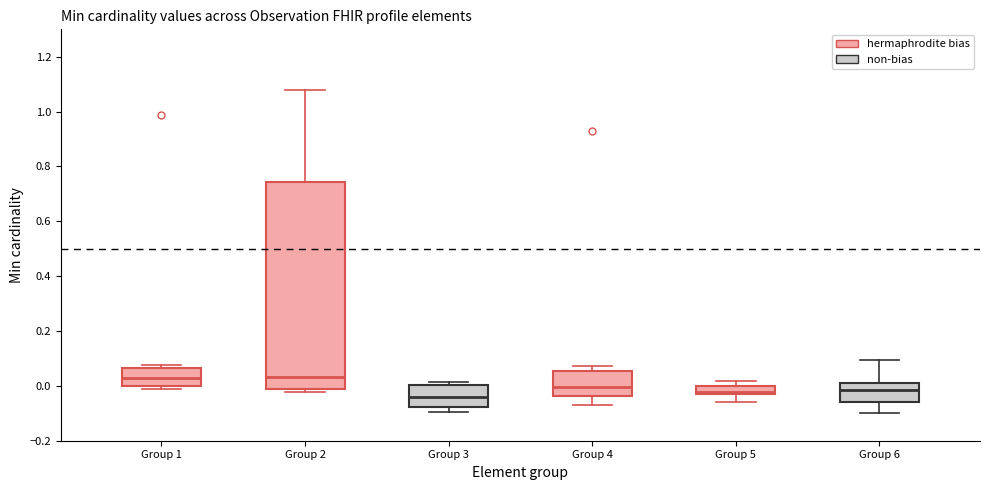

Where is the lower edge of the box for Group 2 on the y-axis? The values are not printed on the chart, so give them approximately, as read against the axis.

-0.02